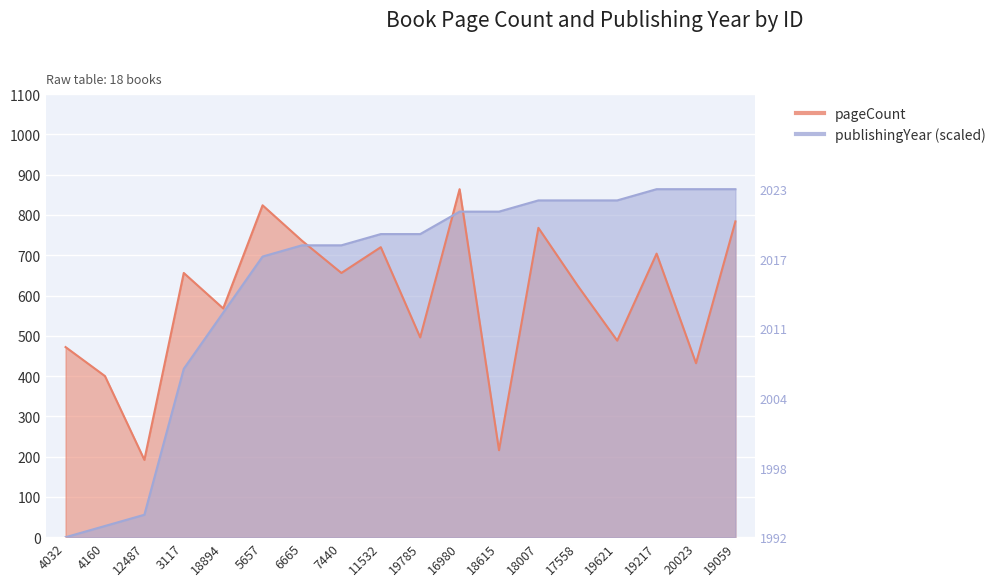

What is the label of the 15th point from the right?

3117